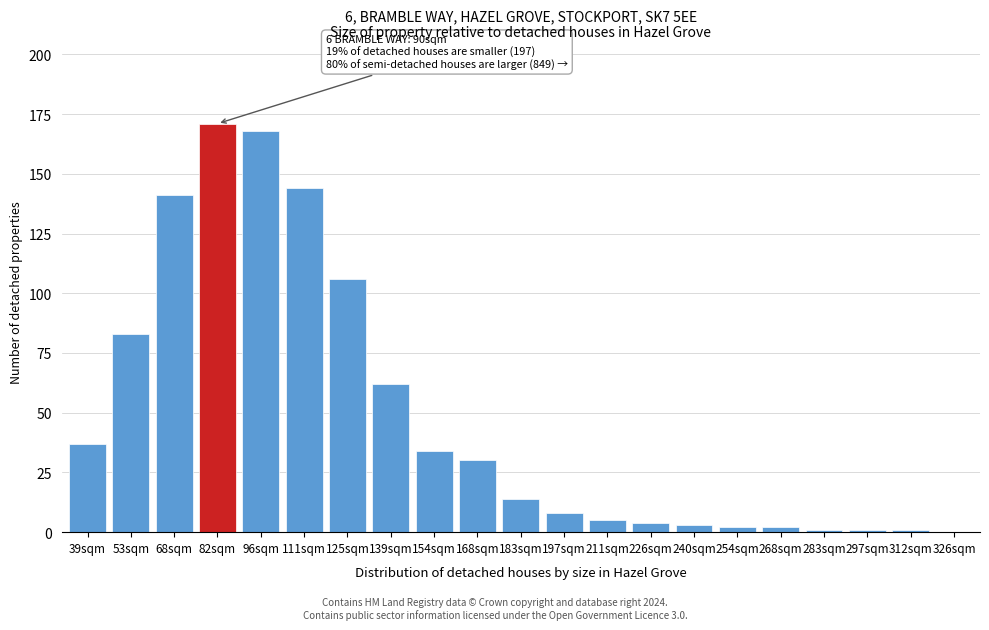

Reading left to right, transcribe all the data shown in this chart.

39sqm=37	53sqm=83	68sqm=141	82sqm=171	96sqm=168	111sqm=144	125sqm=106	139sqm=62	154sqm=34	168sqm=30	183sqm=14	197sqm=8	211sqm=5	226sqm=4	240sqm=3	254sqm=2	268sqm=2	283sqm=1	297sqm=1	312sqm=1	326sqm=0